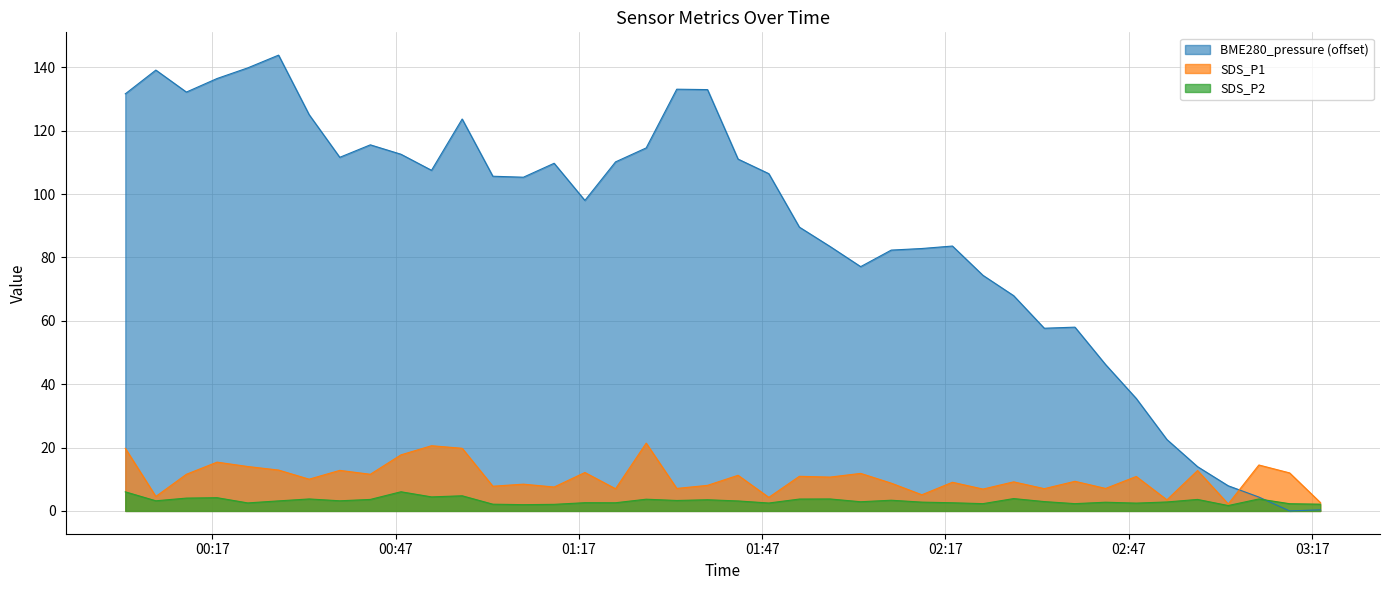

How many distinct data groups are displayed?

3